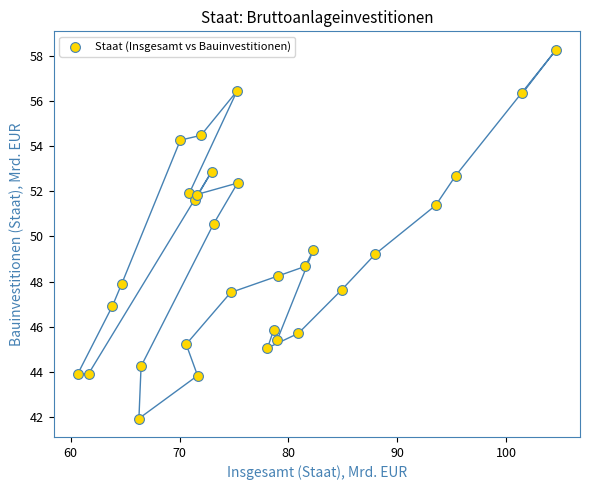

What is the range of X values (max minus min)?

43.9